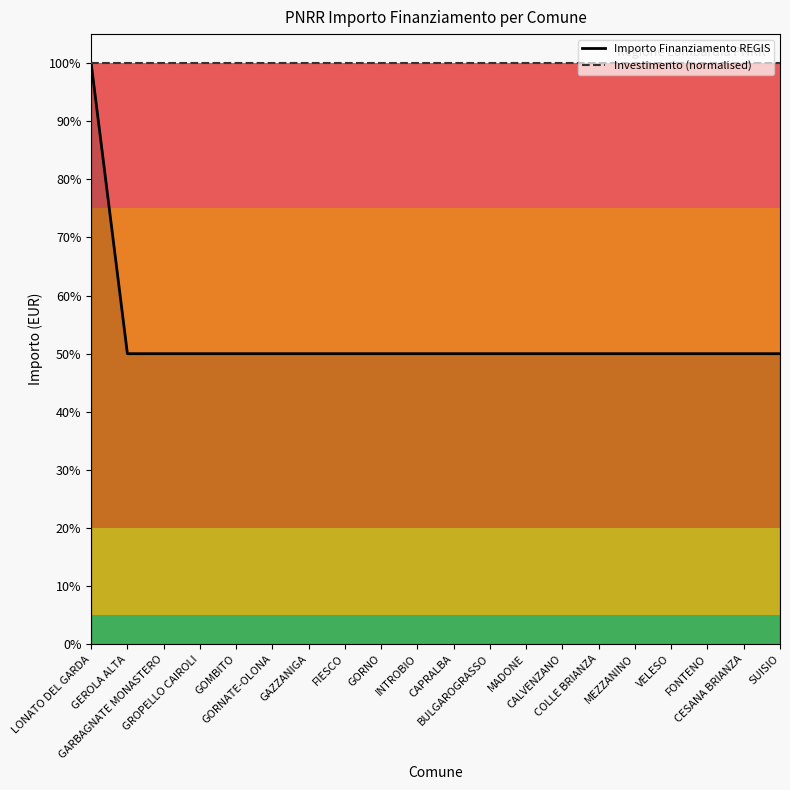

What is the average value?

52